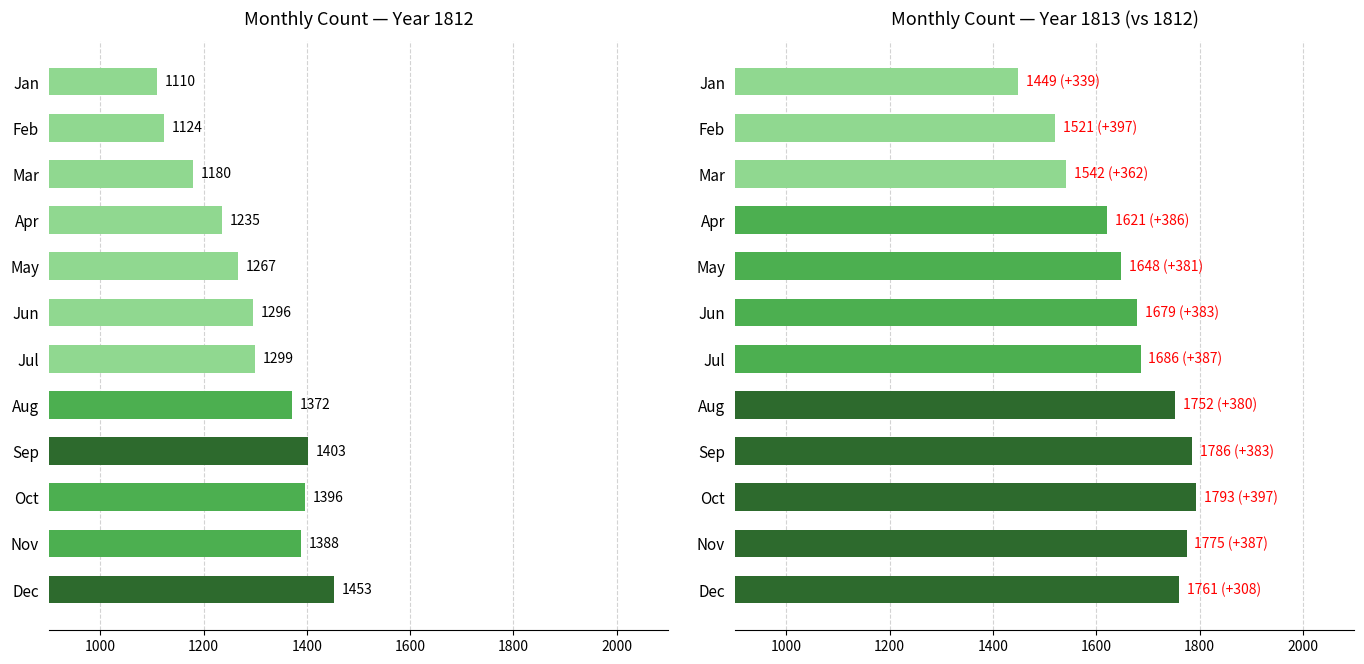

How many bars are there in total?

24